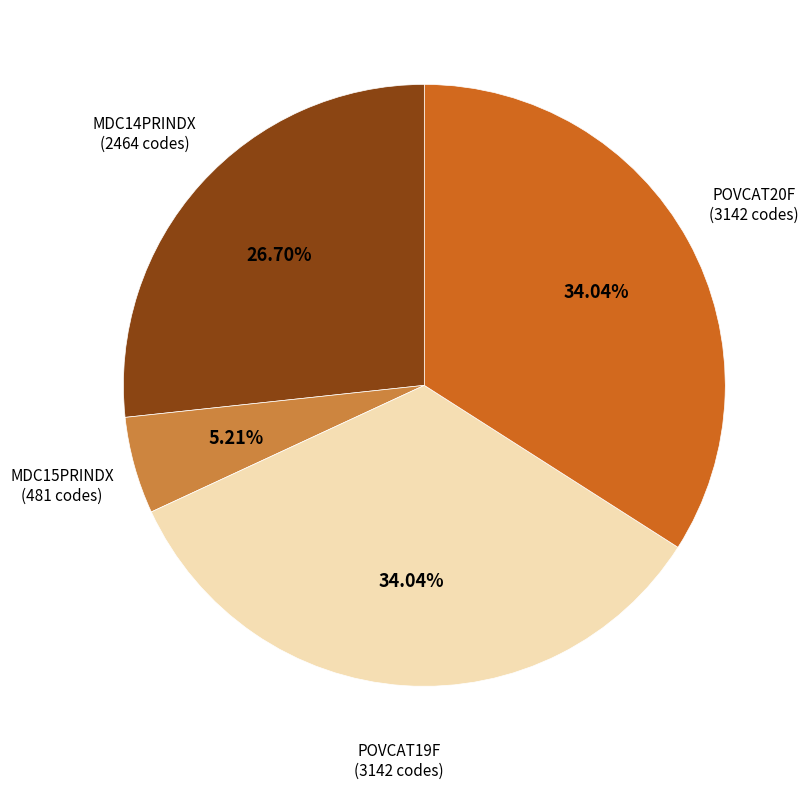

Is there a majority slice in this chart?

No